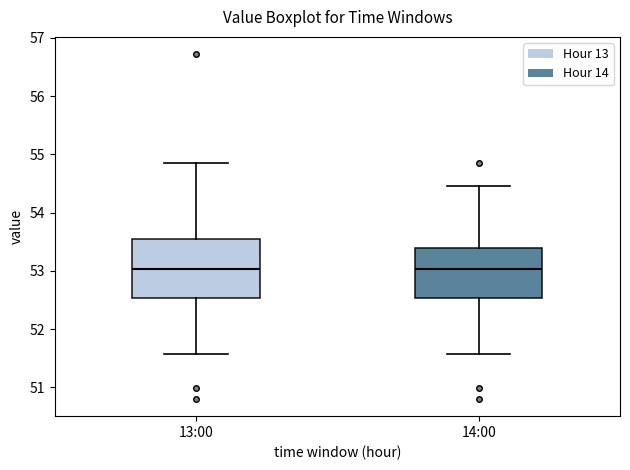

Reading left to right, read every box against the y-axis: the position of its median line, the range the box covers, and the ends of its whiskers. The values are not printed on the chart, so give them approximately, as read against the axis.

13:00: median 53.0, box 52.5 to 53.5, whiskers 51.6 to 54.9
14:00: median 53.0, box 52.5 to 53.4, whiskers 51.6 to 54.5